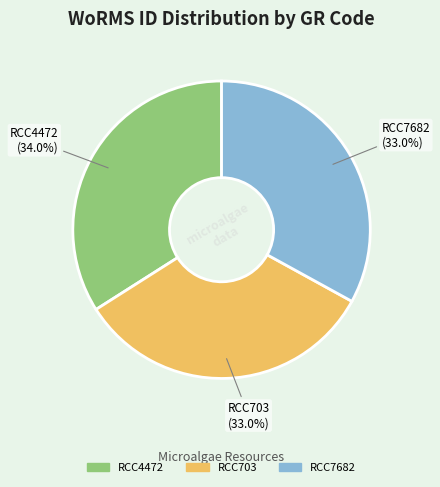

Is it true that RCC4472 is 34% of the pie?

True